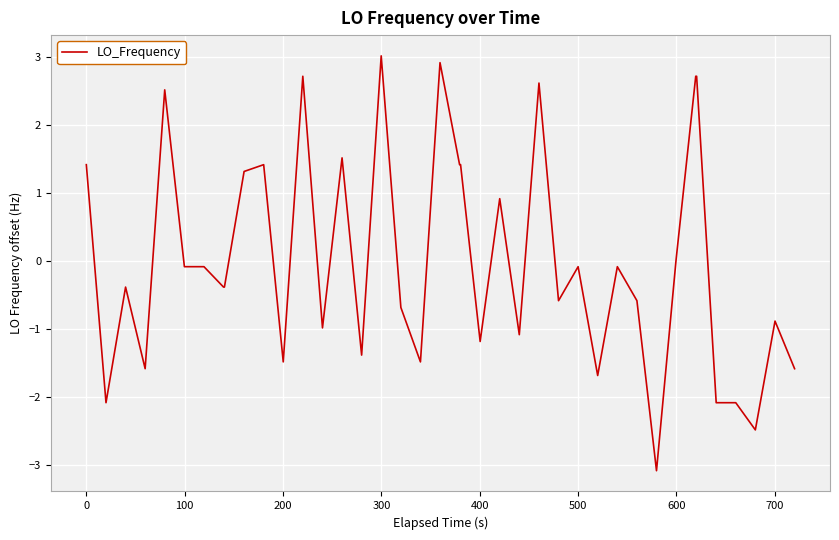

What is the difference between the maximum and minimum values?

6.1